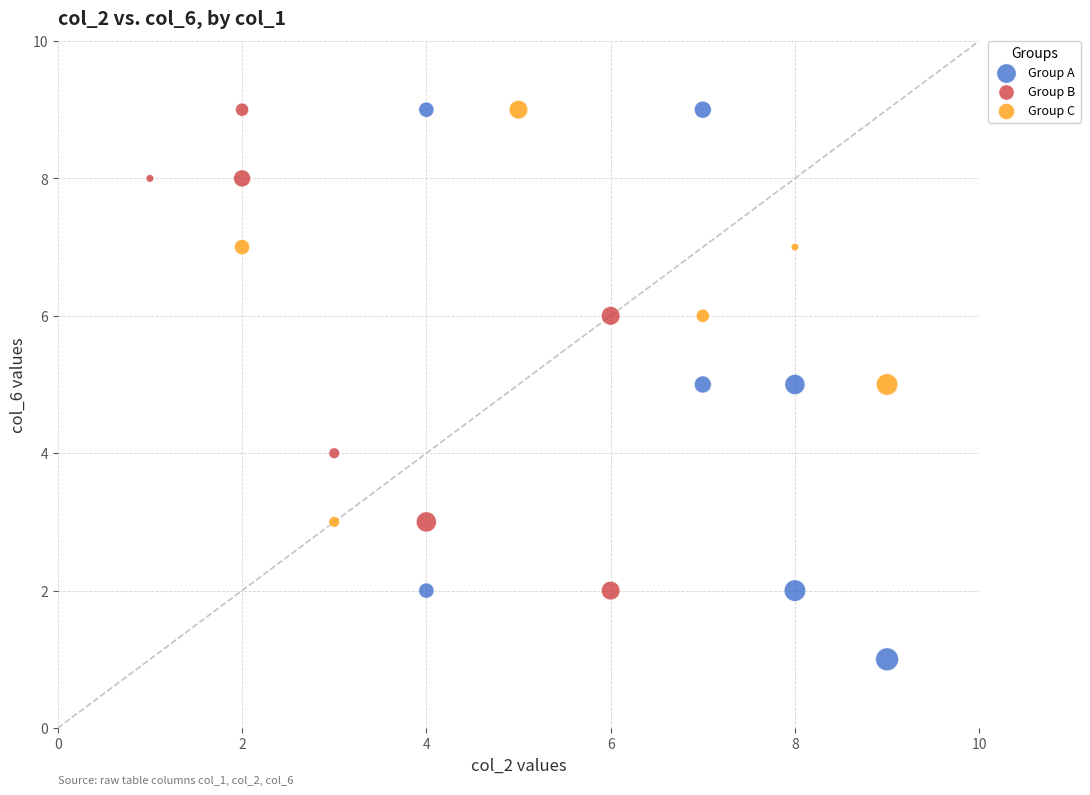

Which series reaches the minimum Y coordinate?

Group A